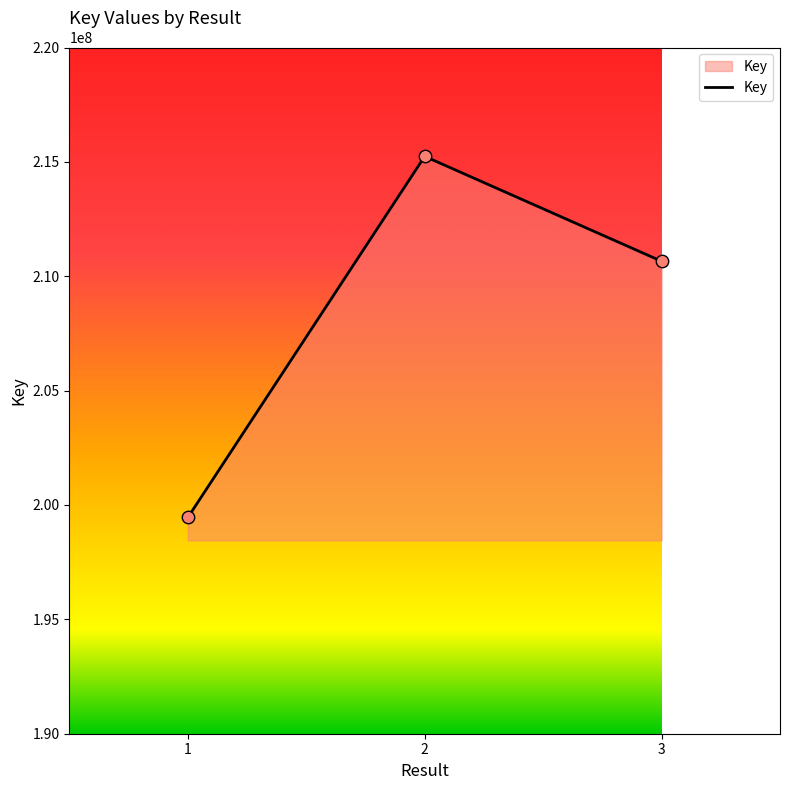

What is the change in value from 2 to 3?

-4586291